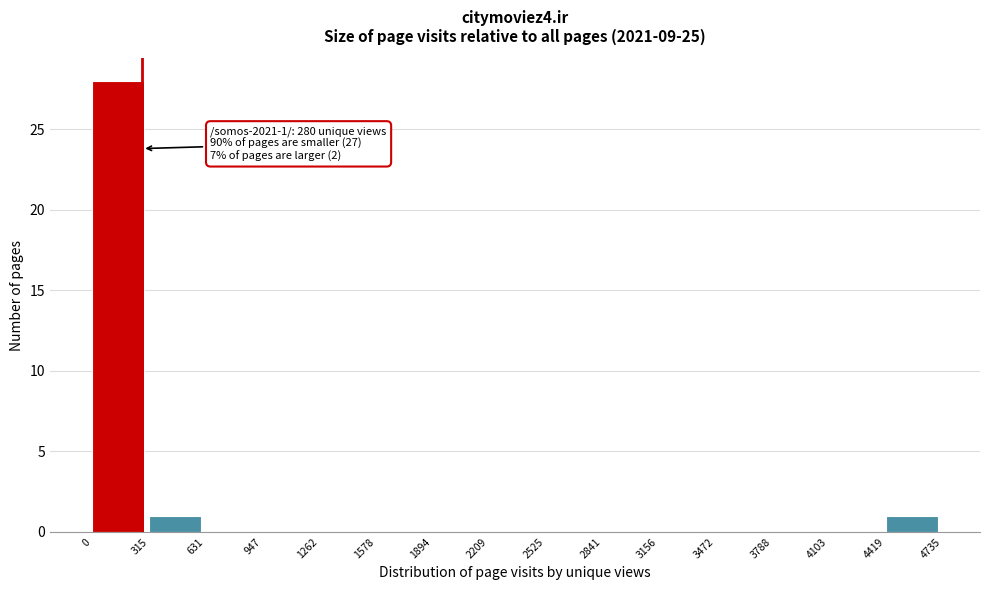

Over which range of the x-axis is the bar tallest?

0 to 315